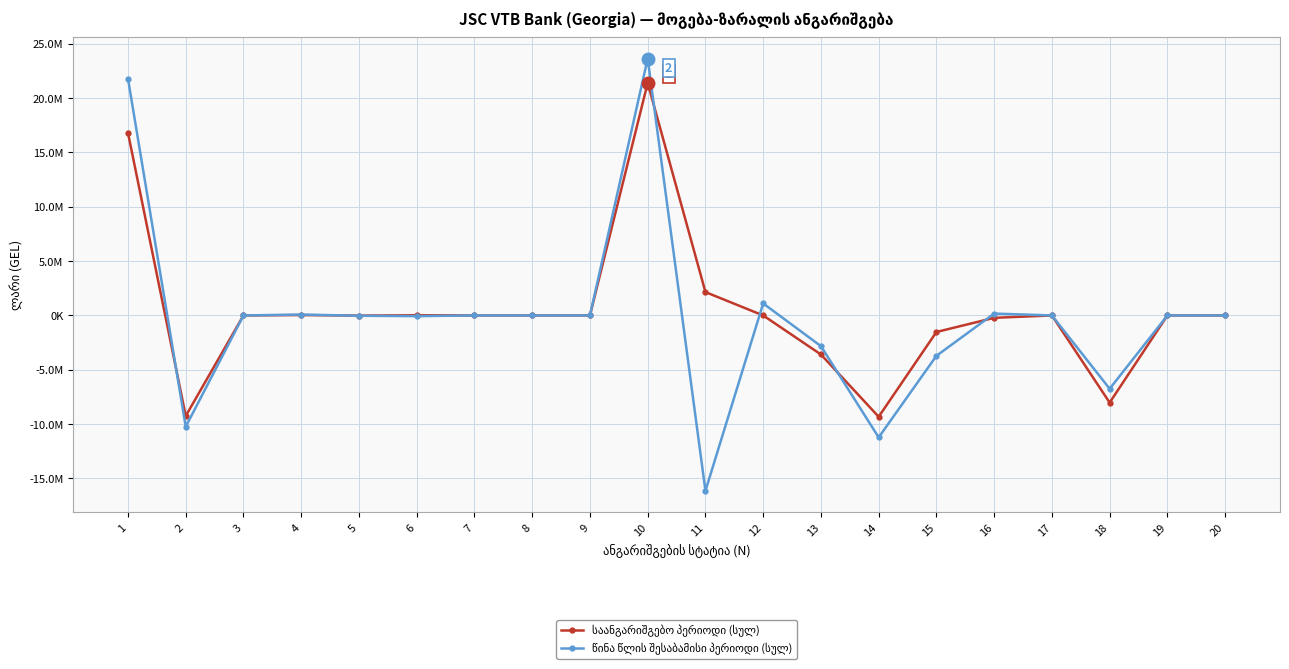

What is the average value of the საანგარიშგებო პერიოდი (სულ) series?

422560.9